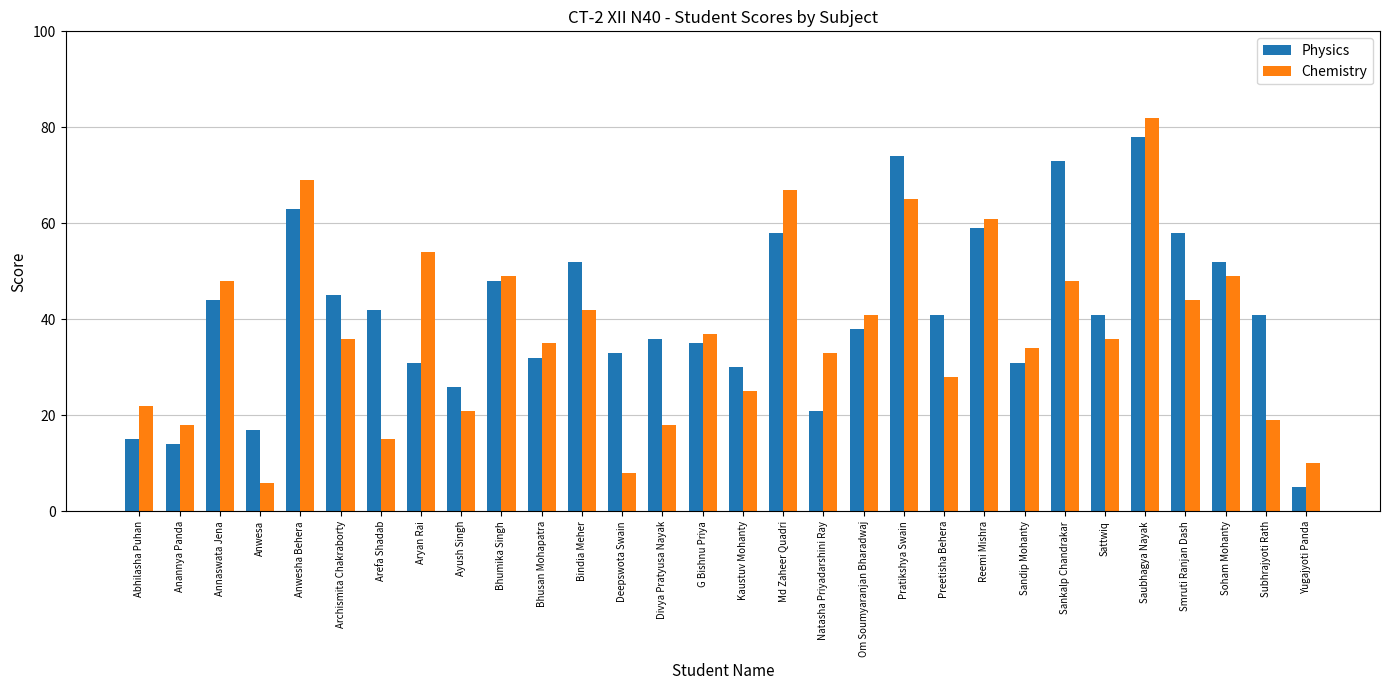

How many categories are shown in the chart?

30